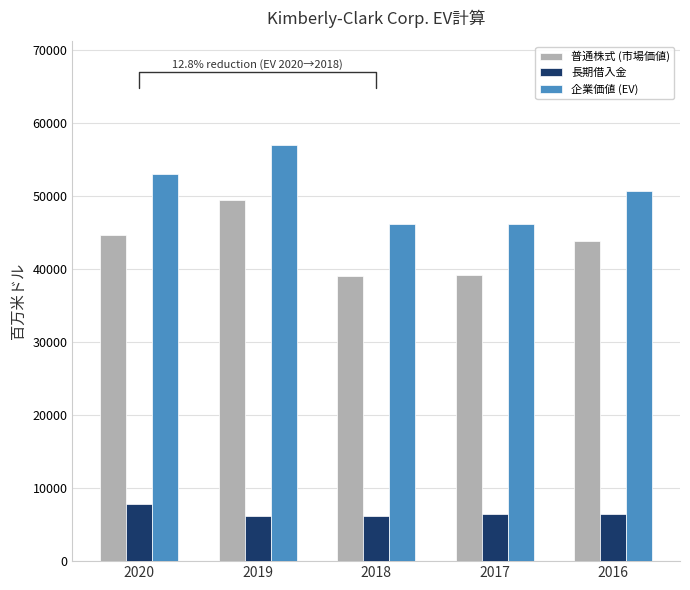

What is the total value across all series at 2017?

91874